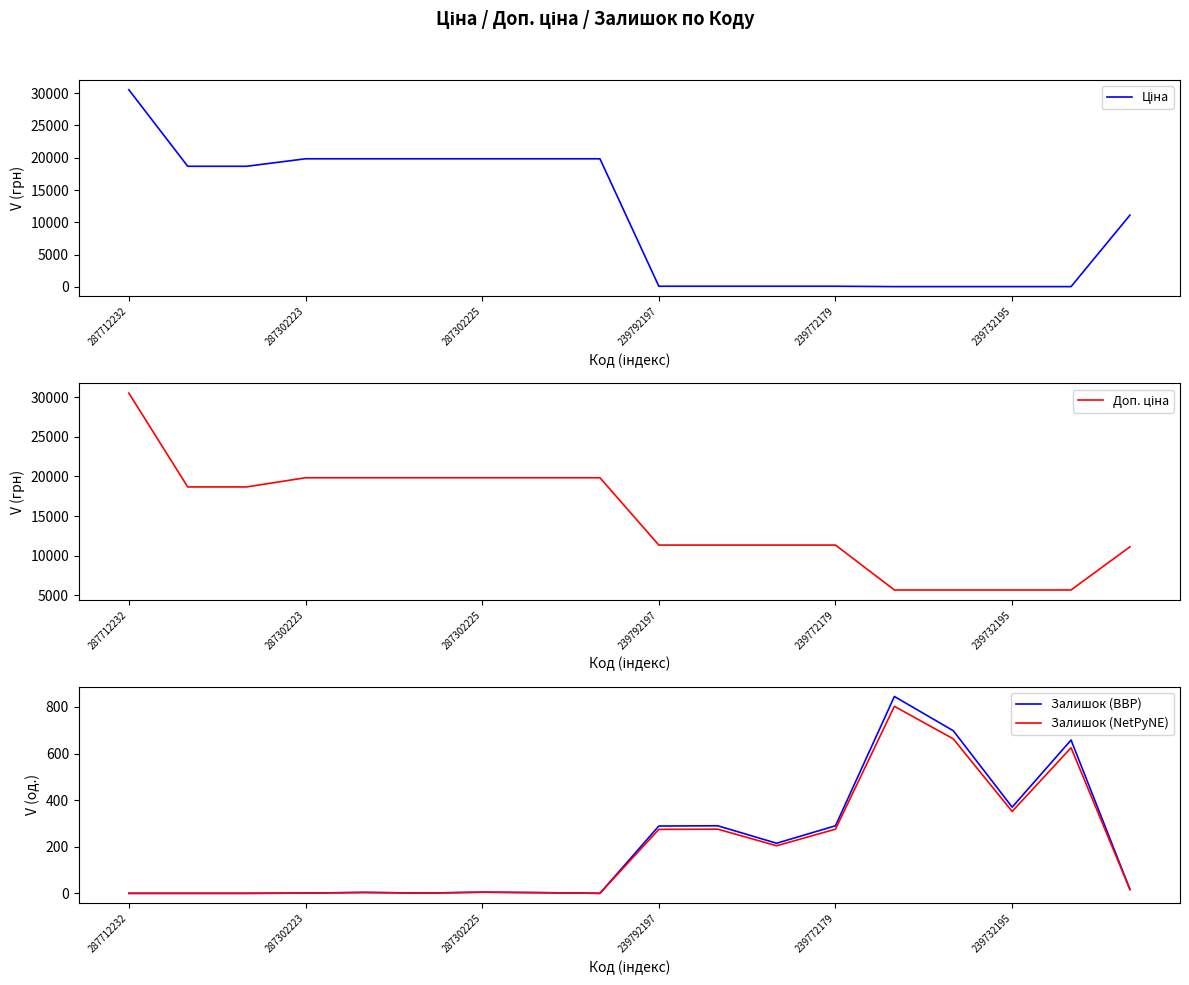

What is the total value across all series at 10?

12012.8